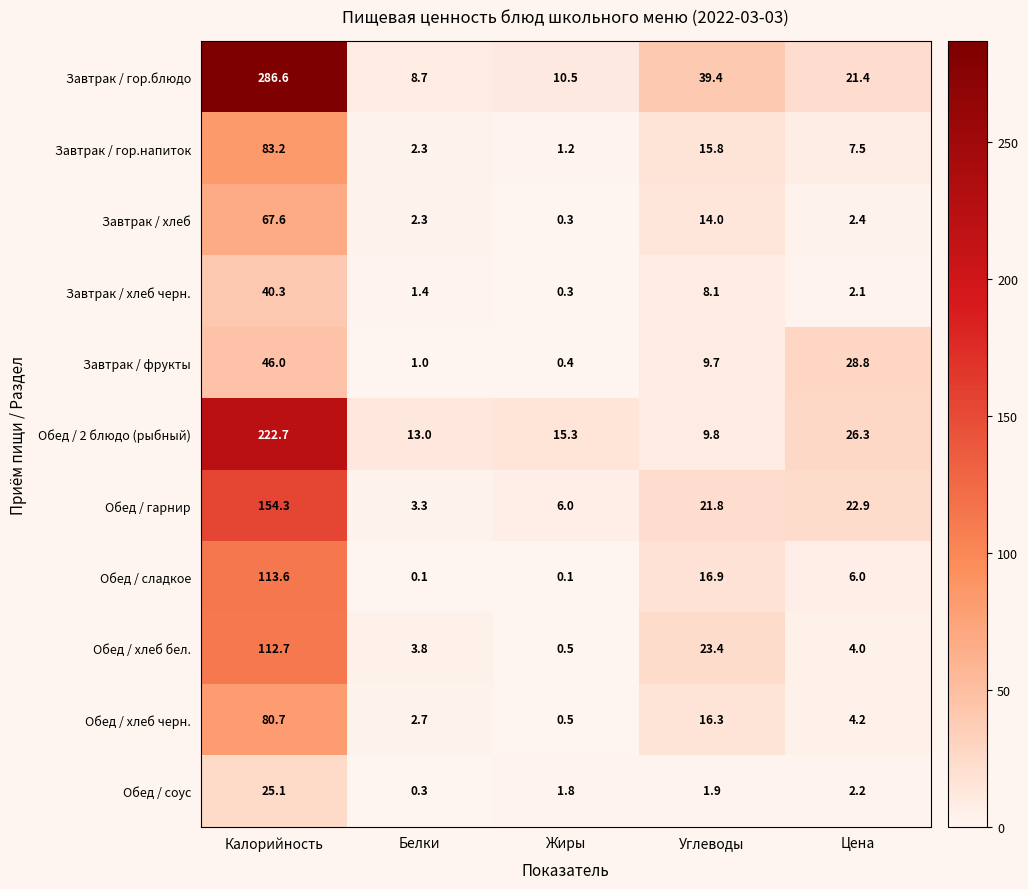

How many values in the Обед / гарнир series exceed 21?

3